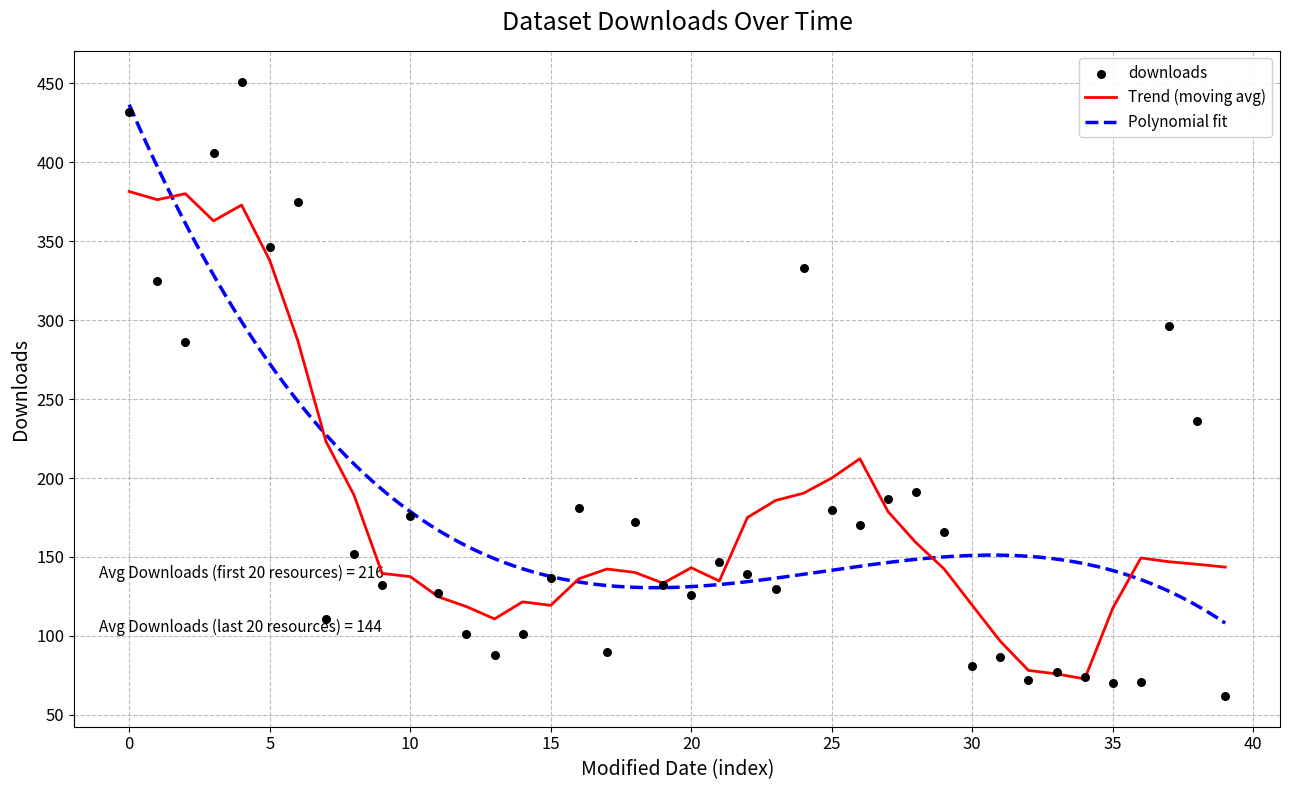

The value of Trend (moving avg) at 25 is 353.6. True or false?

False